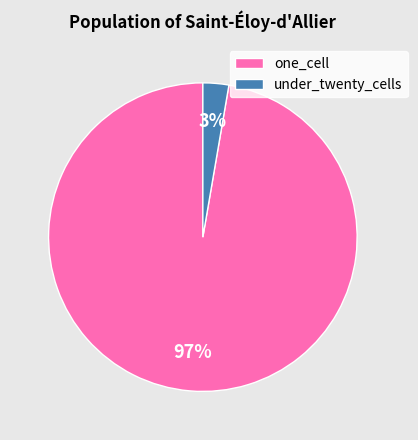

Do one_cell and under_twenty_cells together represent more than half of the pie?

Yes